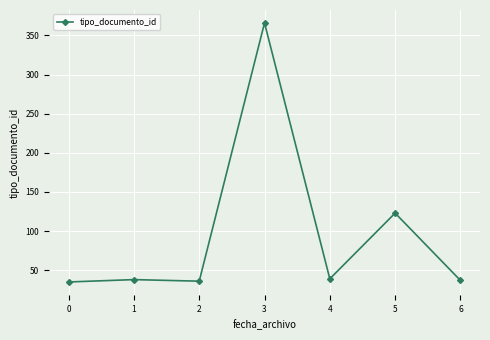

Where is the data nearest to the value 200?

5